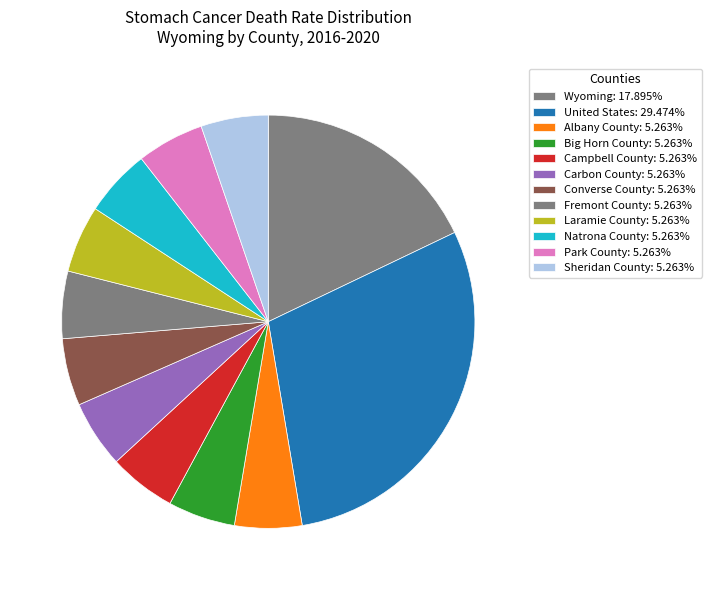

To the nearest percent, what is the difference between the largest and smallest slice percentages?

24%